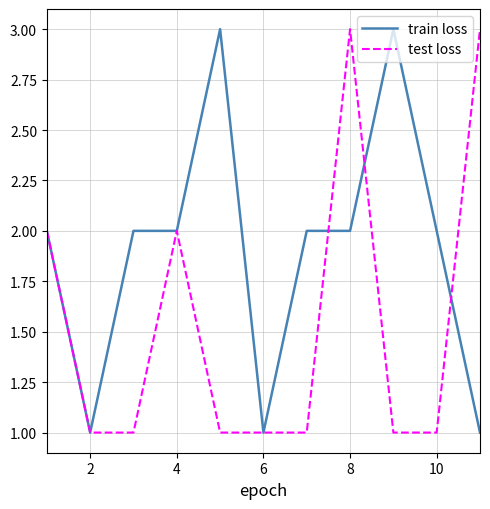

Rank the series by their average value, from highest to lowest.

train loss, test loss